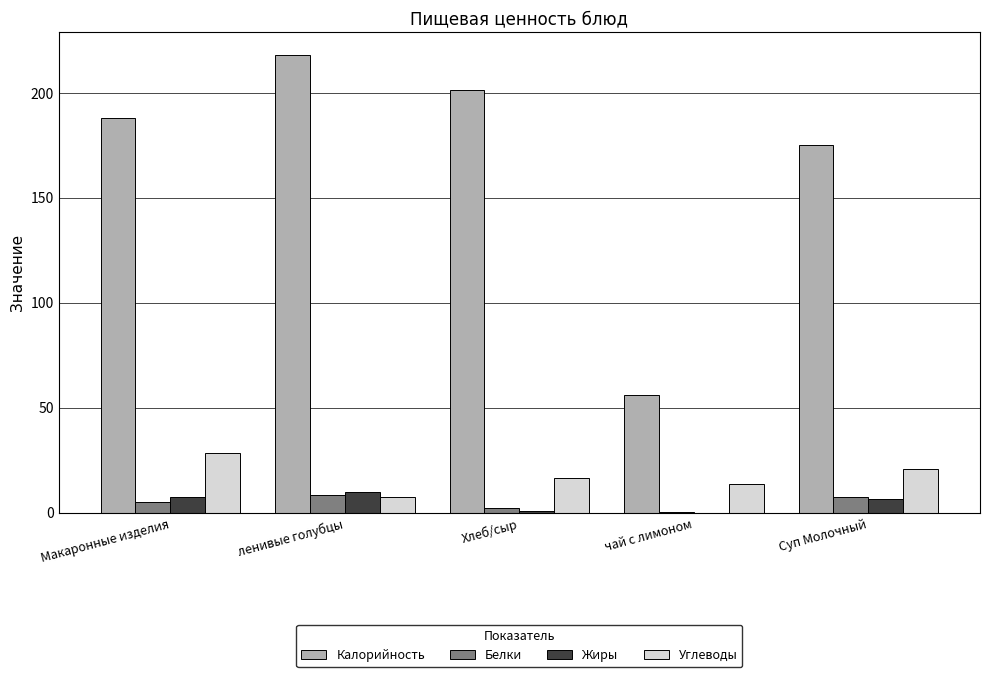

At which label does Белки first exceed 5?

Макаронные изделия